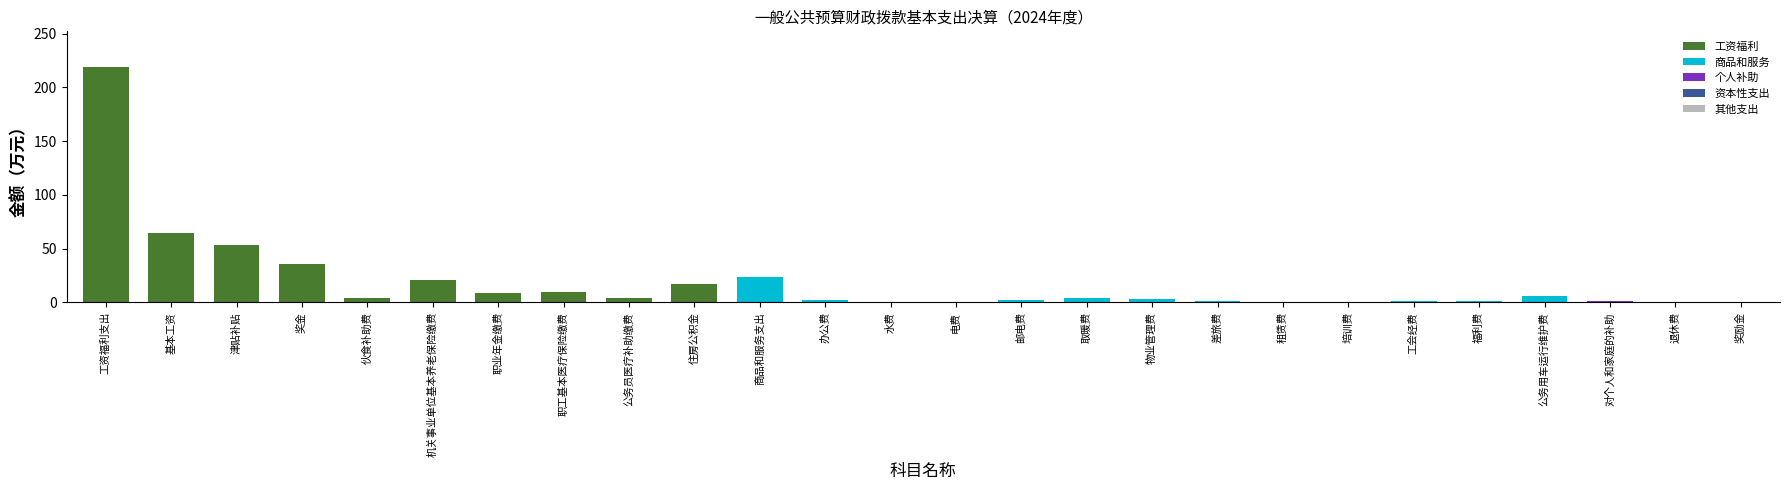

What is the total value across all series at 基本工资?

64.2